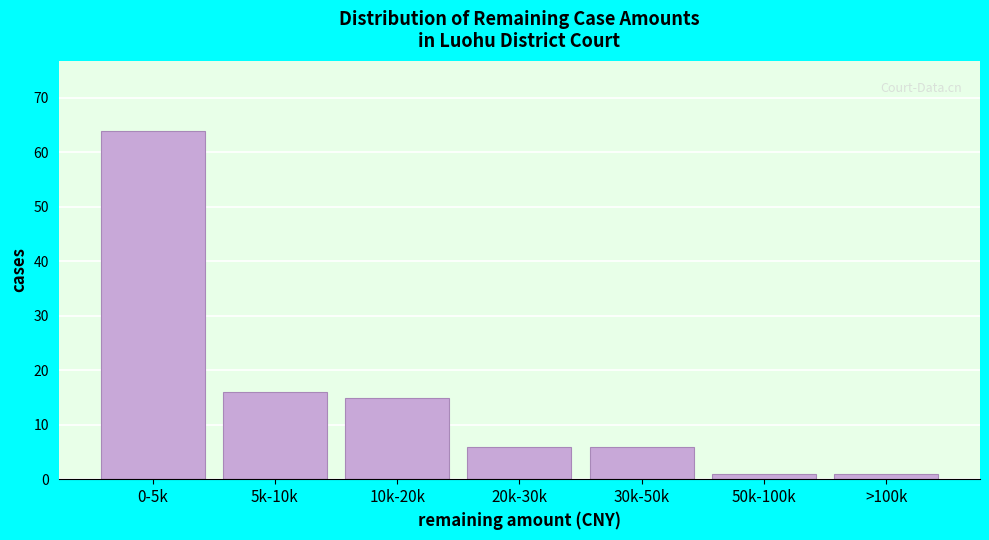

Reading left to right, transcribe all the data shown in this chart.

64	16	15	6	6	1	1